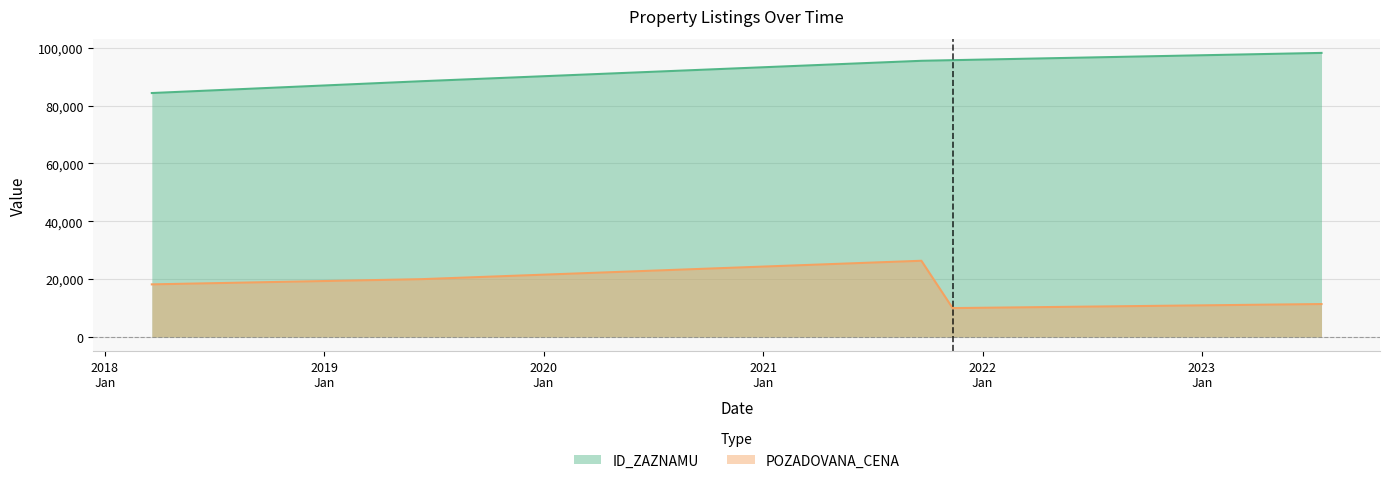

What are all the series names shown in the legend?

ID_ZAZNAMU, POZADOVANA_CENA